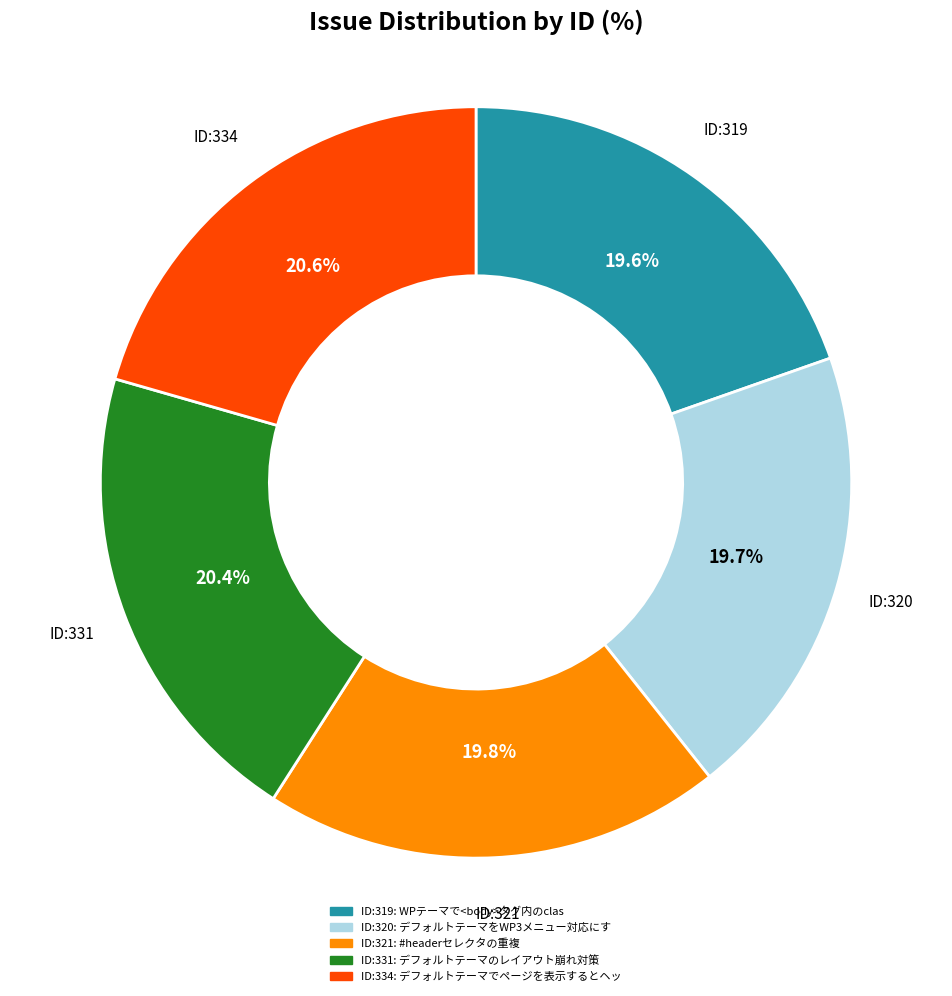

Does any single category account for the majority?

No